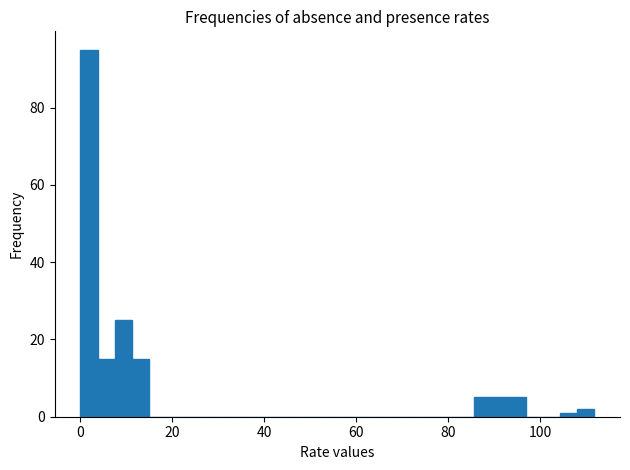

Around what value on the x-axis is the tallest bar? Give the approximate position of its centre, as read against the axis.

2